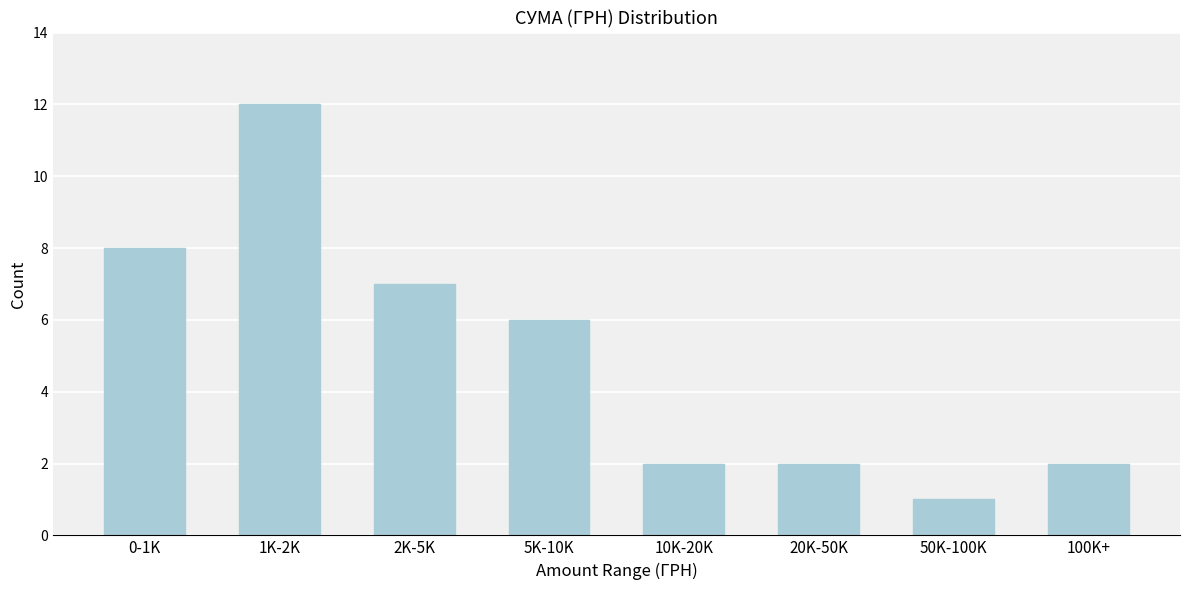

Reading right to left, list all the values displayed in this chart.

2	1	2	2	6	7	12	8